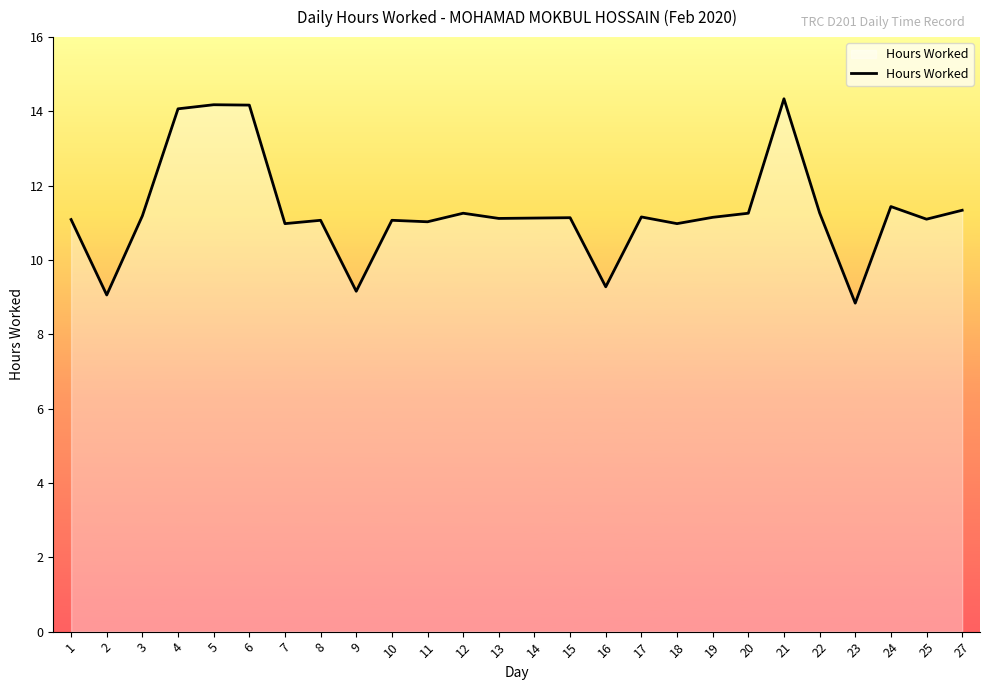

What is the approximate value at 6?

14.2